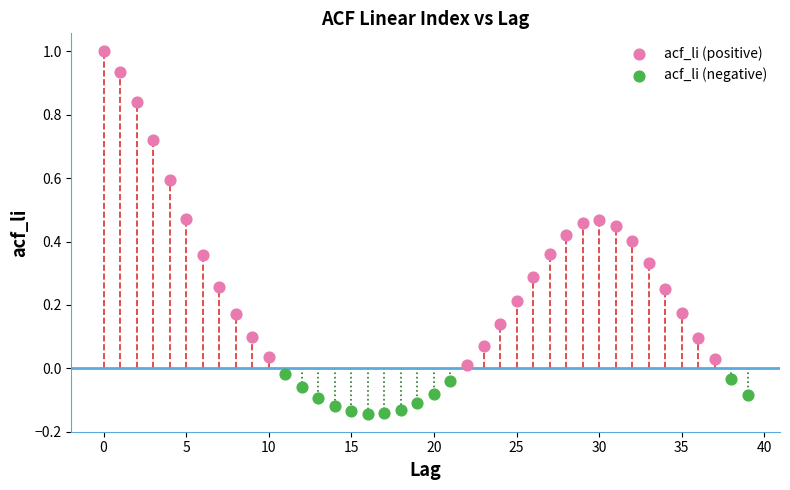

Which series has the largest Y range (max minus min)?

acf_li (positive)